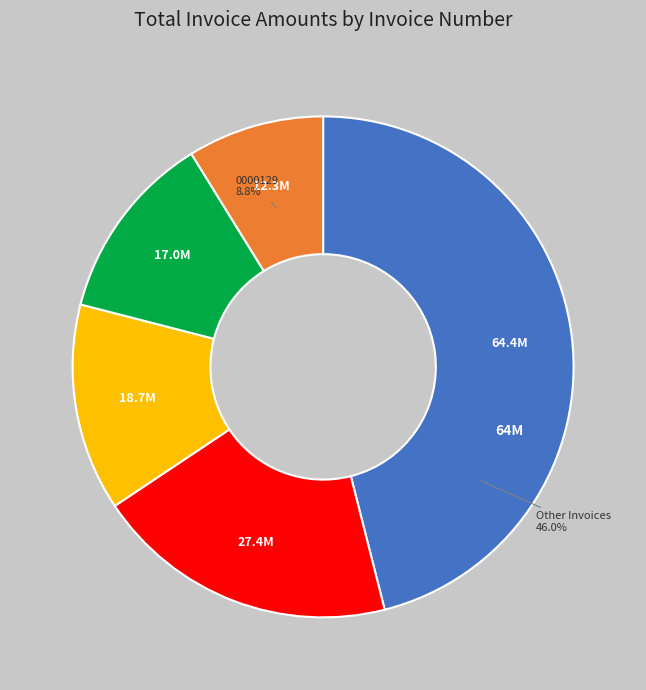

Is there a majority slice in this chart?

No